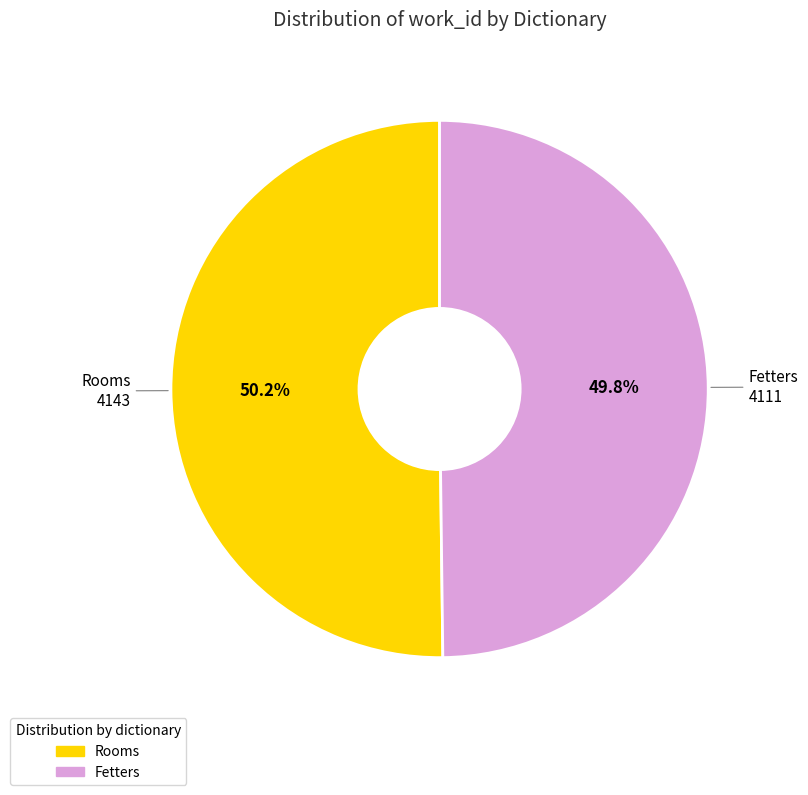

Is there any slice that represents more than half of the pie?

Yes